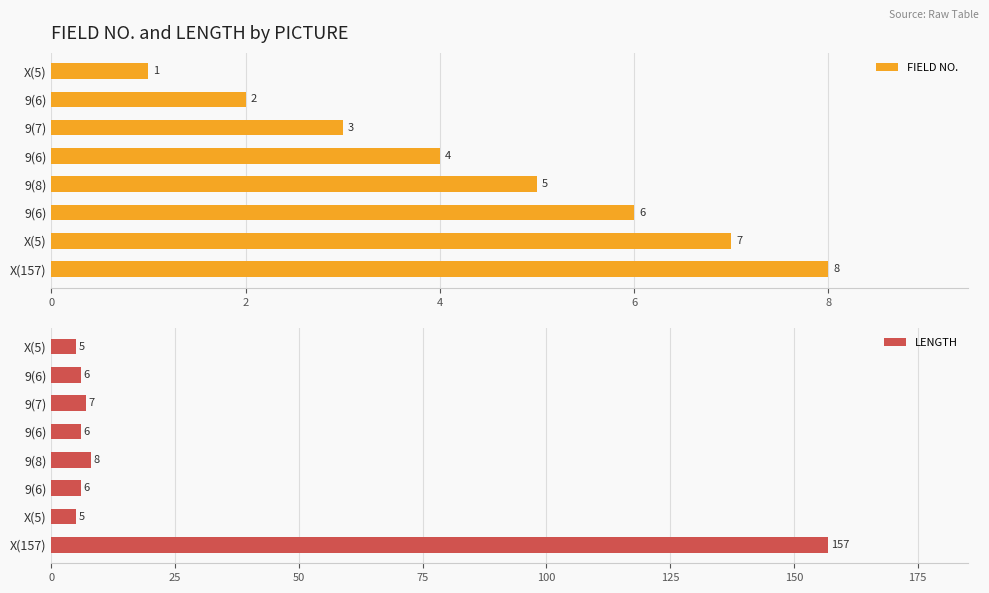

How many series are shown in this chart?

2